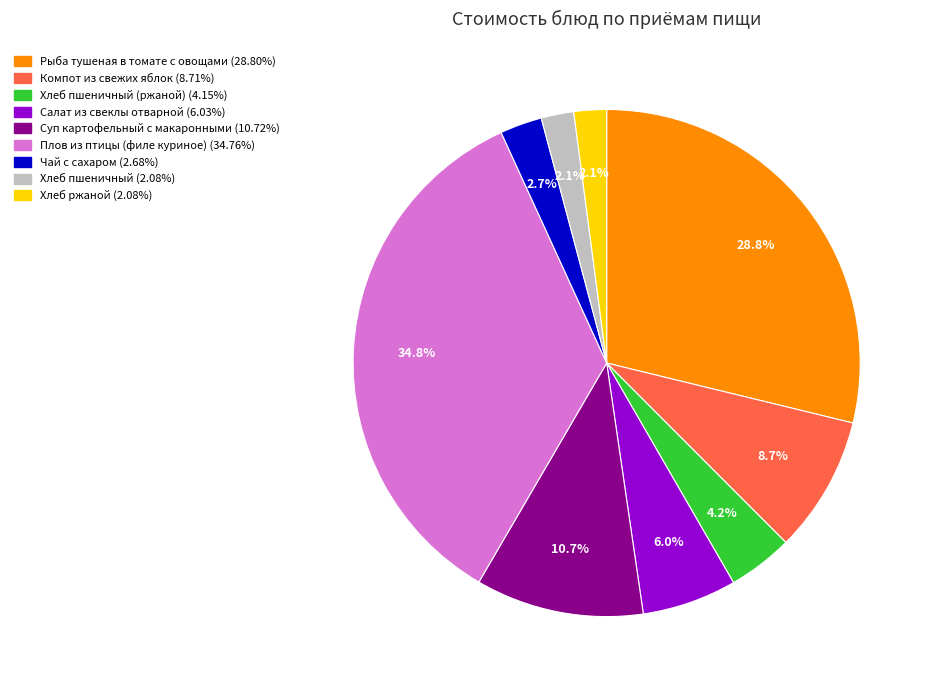

Is there any slice that represents more than half of the pie?

No